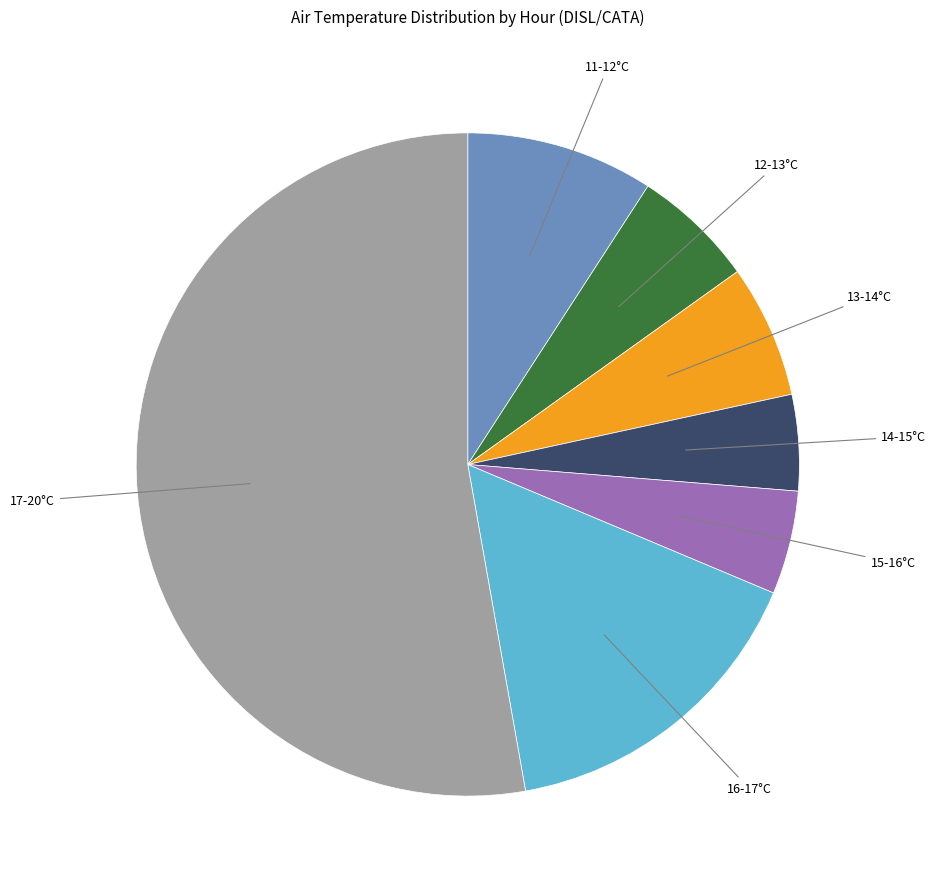

Is there any slice that represents more than half of the pie?

Yes